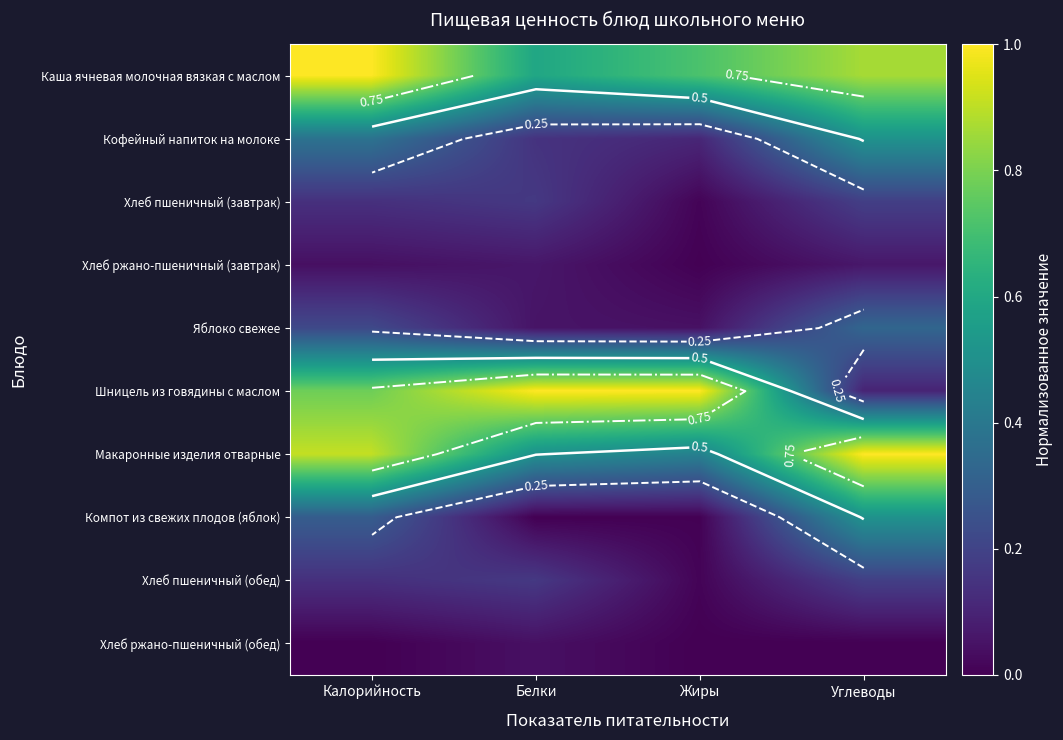

Which series has the widest spread of values?

Шницель из говядины с маслом